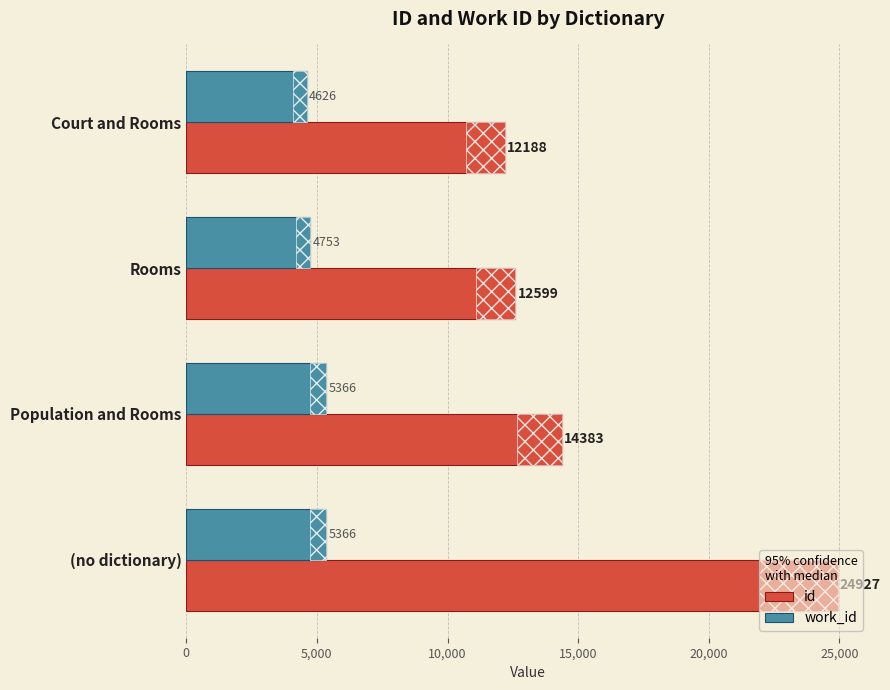

Between Population and Rooms and (no dictionary), which series saw the biggest shift?

id